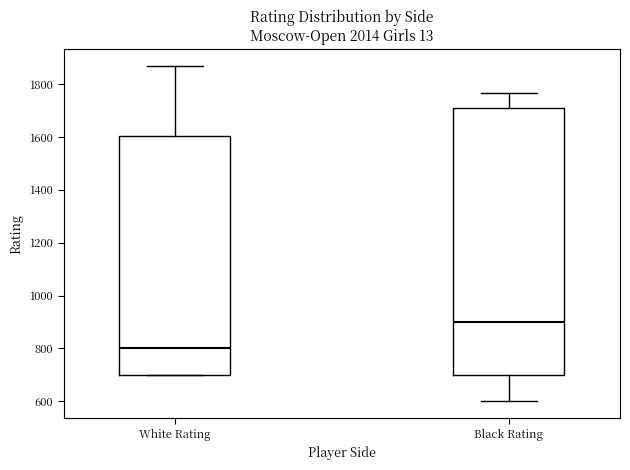

Which box's median line is the highest?

Black Rating